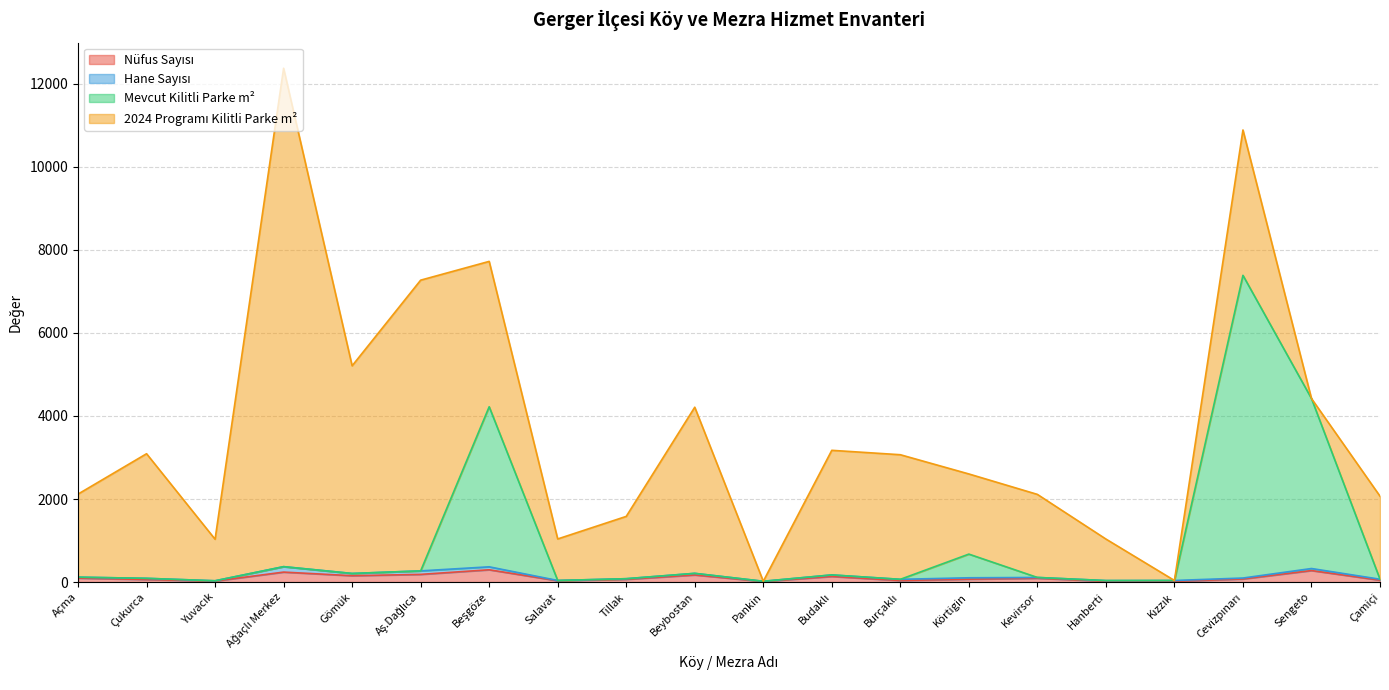

What is the sum of all Nüfus Sayısı values?

2126